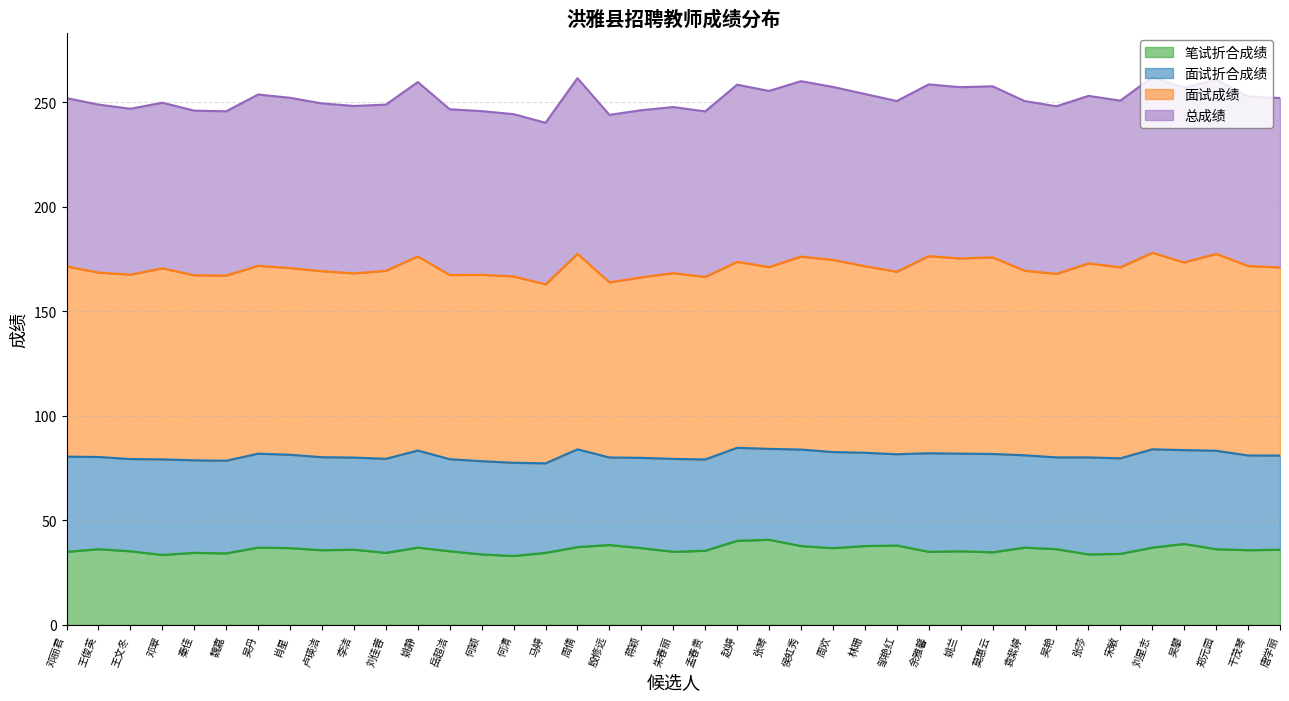

True or false: 总成绩 and 笔试折合成绩 intersect in this chart.

False